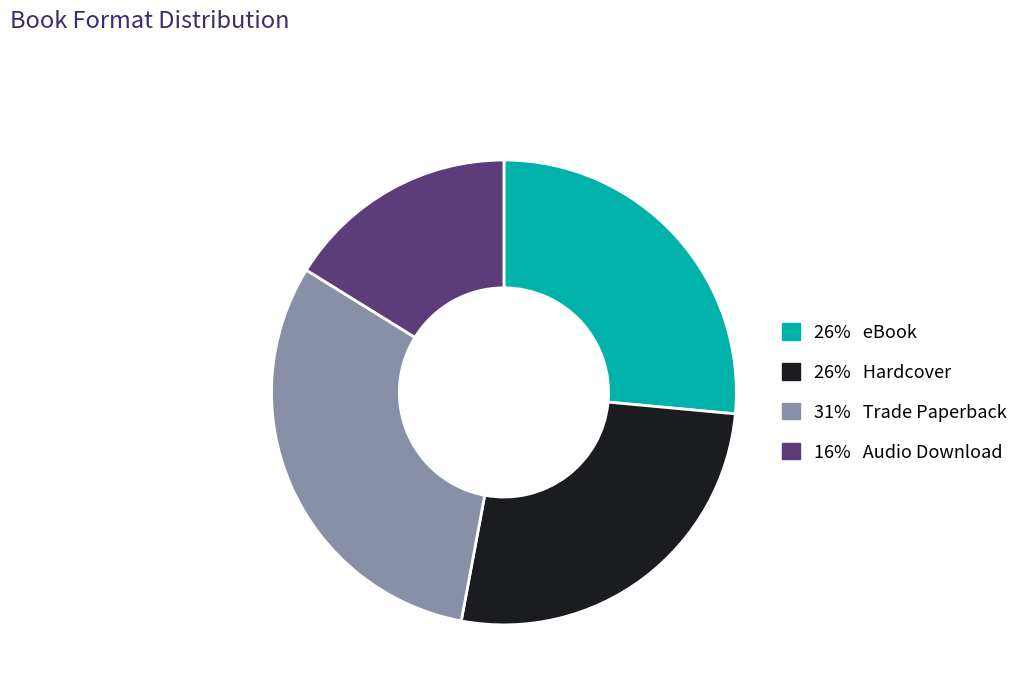

Is there a majority slice in this chart?

No